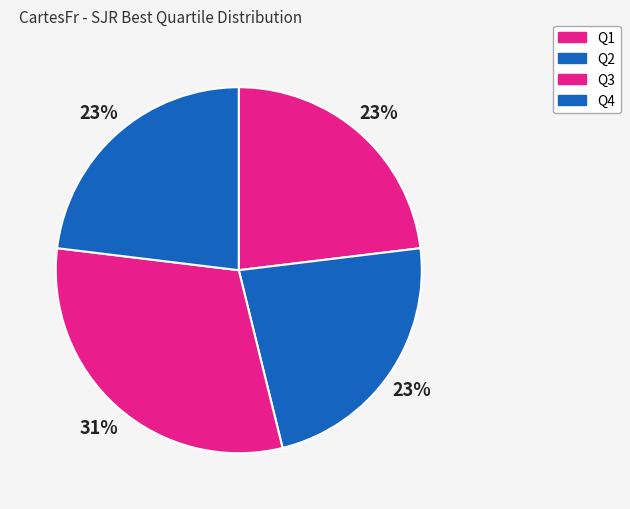

Is the sum of Q3 and Q1 greater than half?

Yes